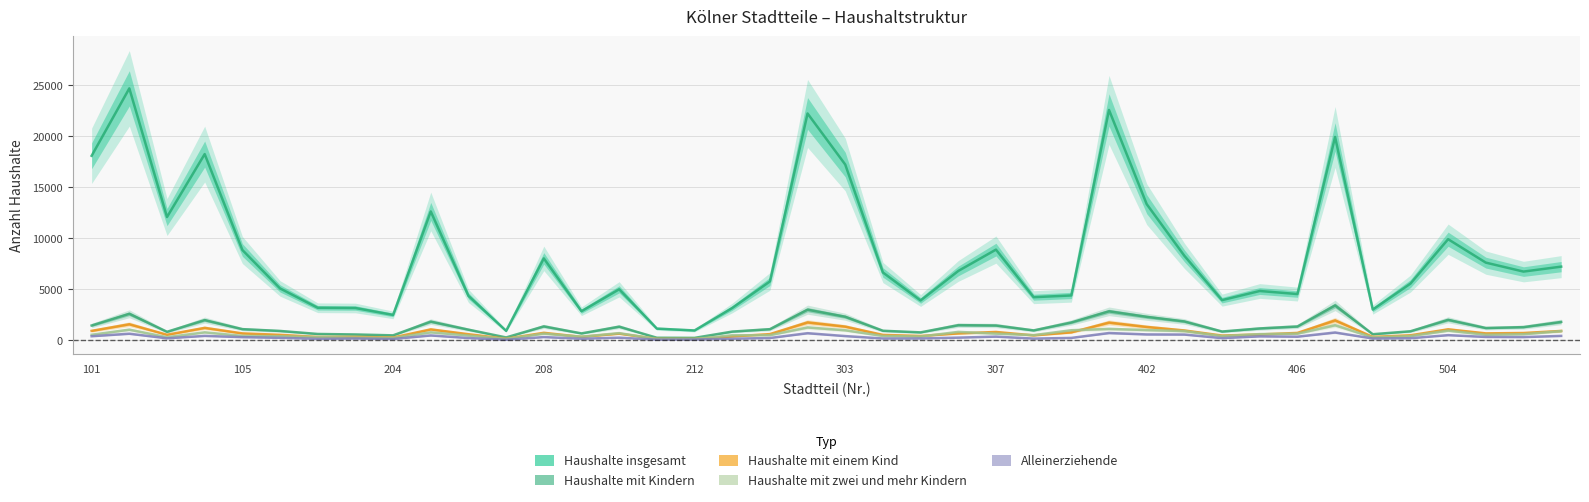

Which series has the widest spread of values?

Haushalte insgesamt